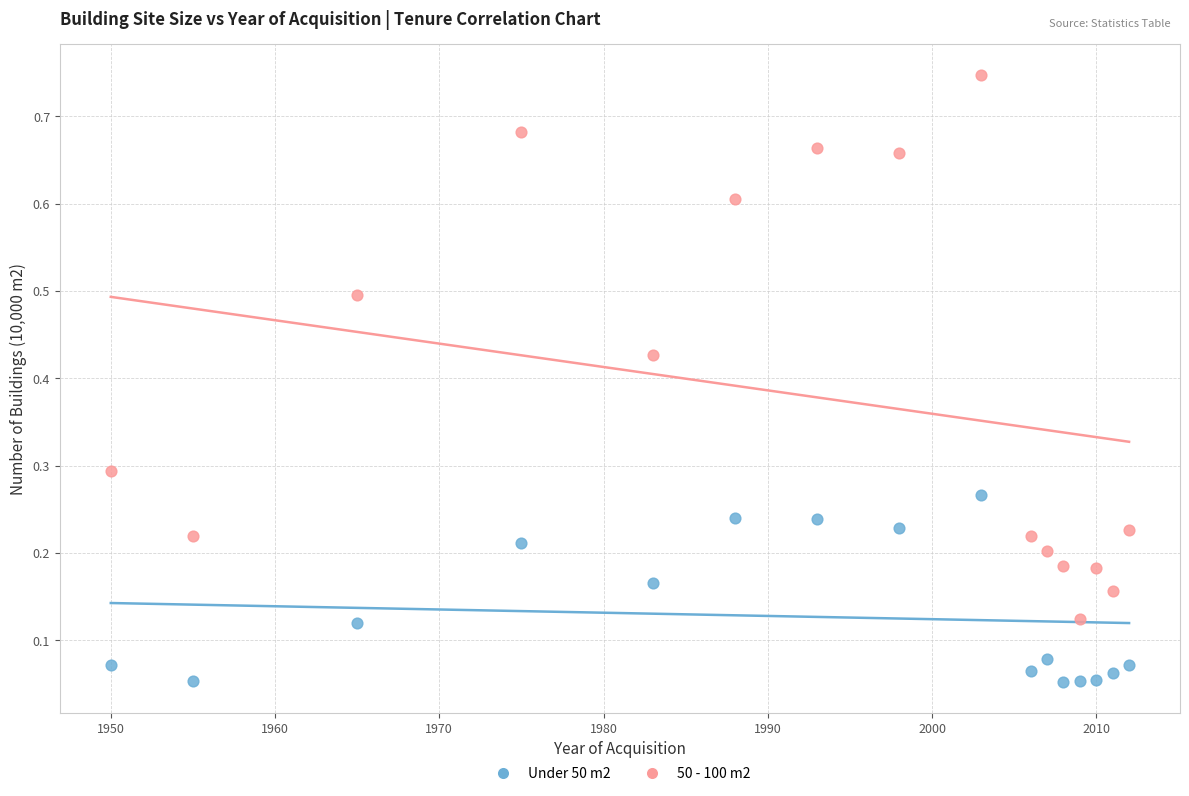

Which series contains the lowest Y value?

Under 50 m2